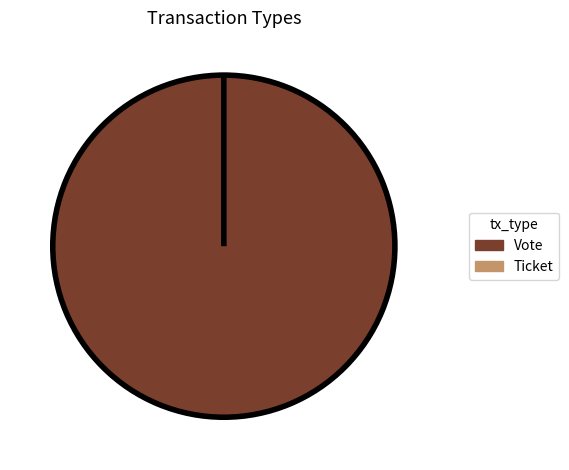

To the nearest percent, what is the difference between the largest and smallest slice percentages?

100%